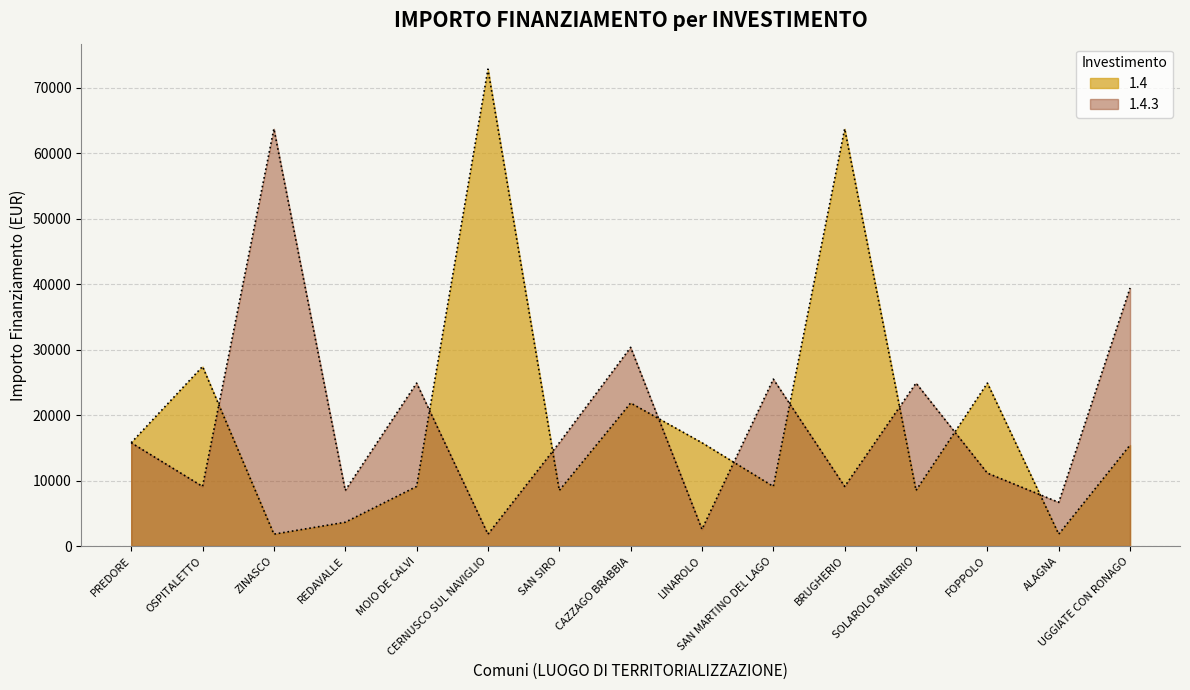

At MOIO DE CALVI, list the series in order from smallest to largest.

1.4, 1.4.3